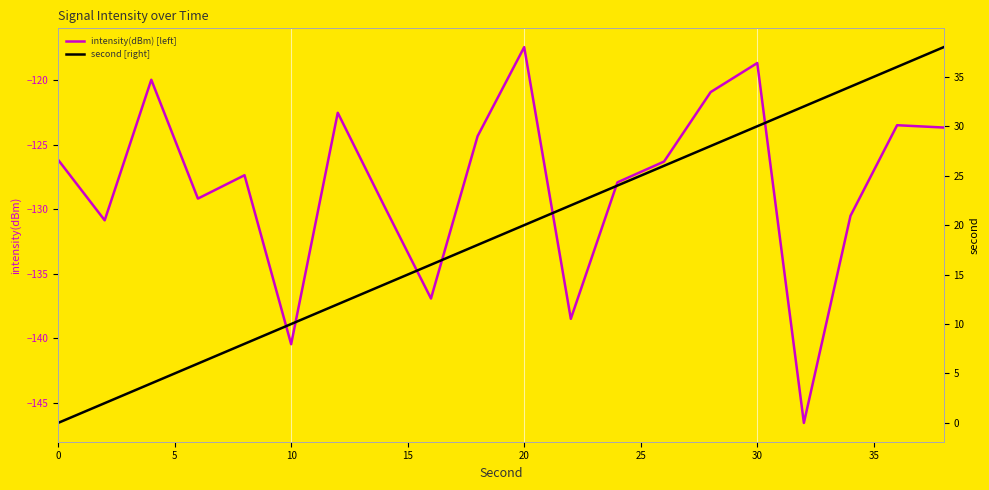

What is the difference between the maximum and minimum values in the second [right] series?

38.0